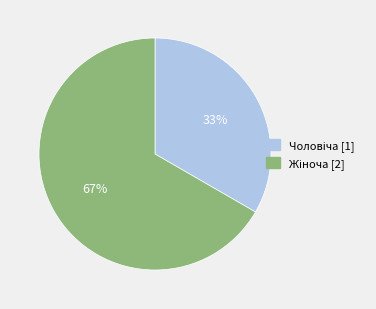

Is there a majority slice in this chart?

Yes